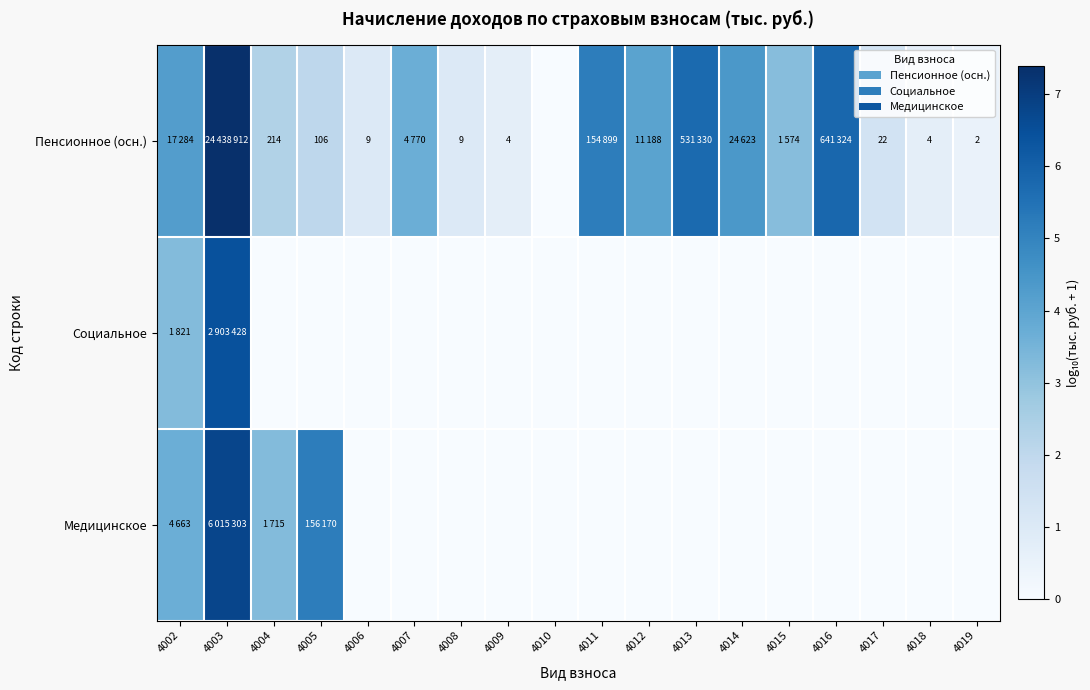

Which series has the largest total across all categories?

Пенсионное (осн.)